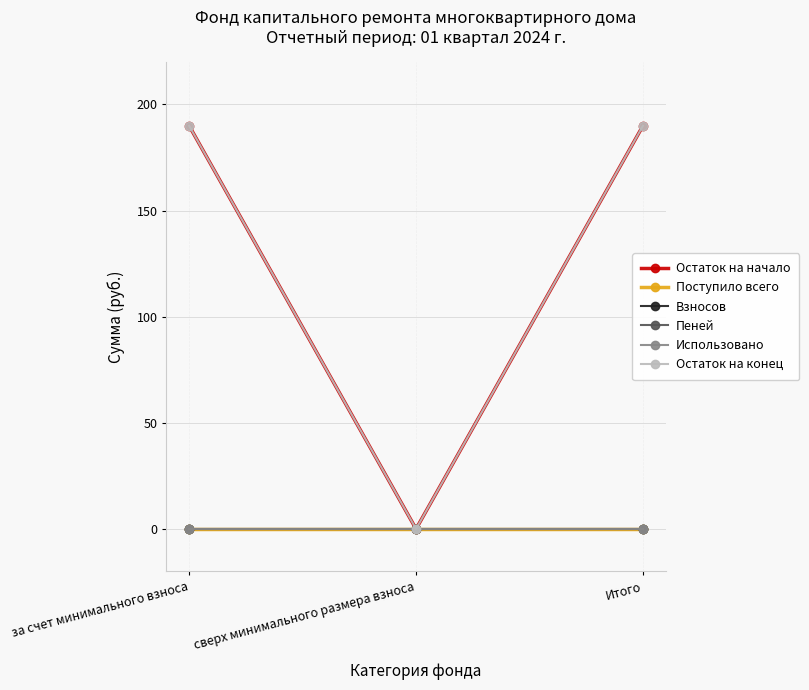

What is the label of the 1st point from the right?

Итого